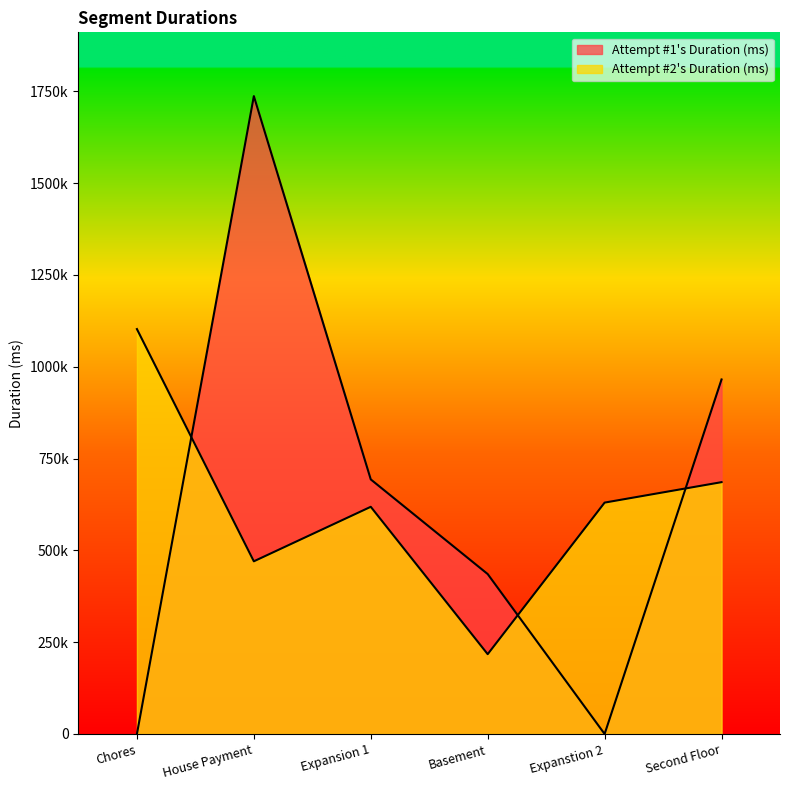

What is the maximum value for Attempt #2's Duration (ms)?

1102371